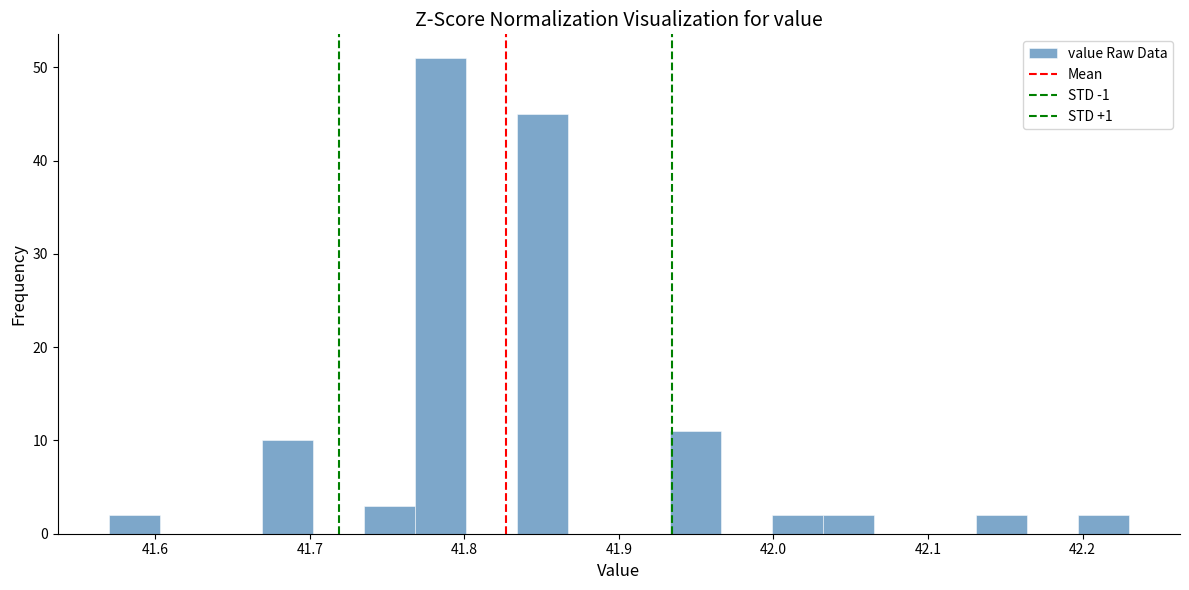

Around what value on the x-axis is the tallest bar? Give the approximate position of its centre, as read against the axis.

41.78